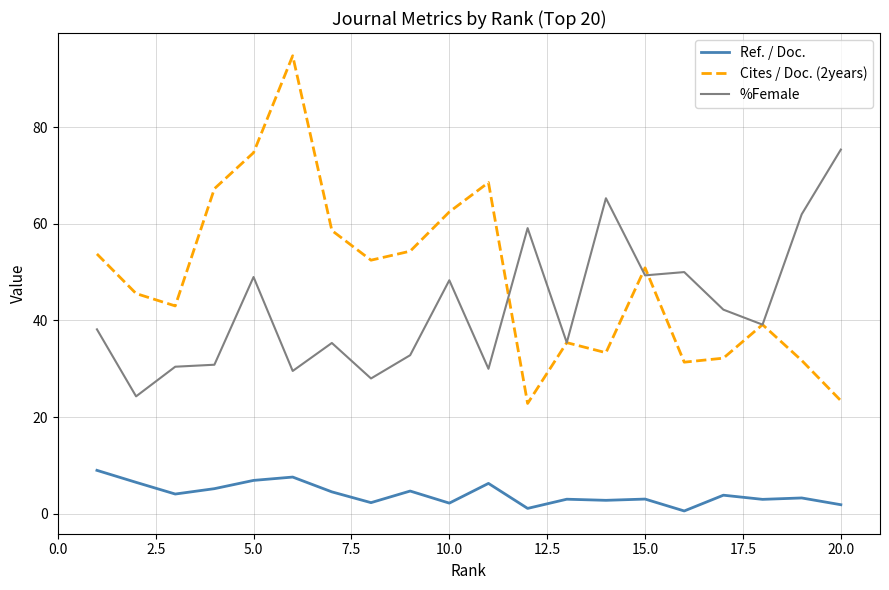

Which series has the widest spread of values?

Cites / Doc. (2years)